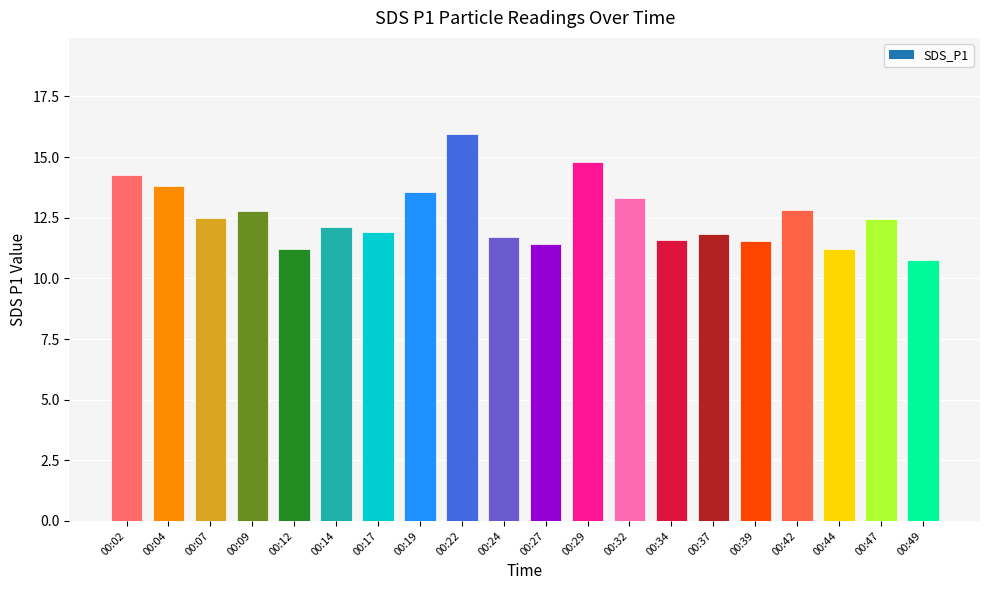

Read the value at 00:17.

11.9